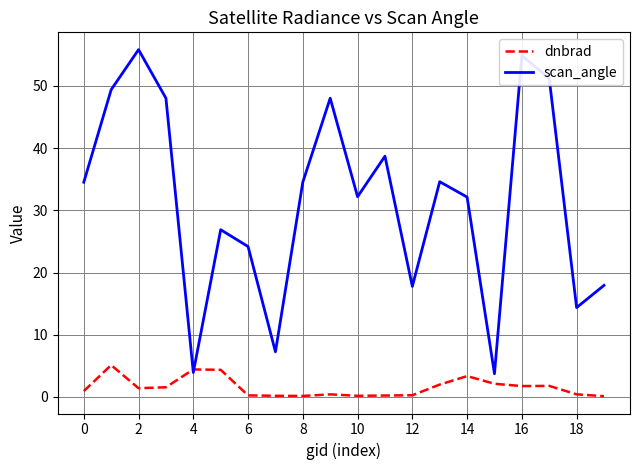

Rank the series by their maximum value, from lowest to highest.

dnbrad, scan_angle